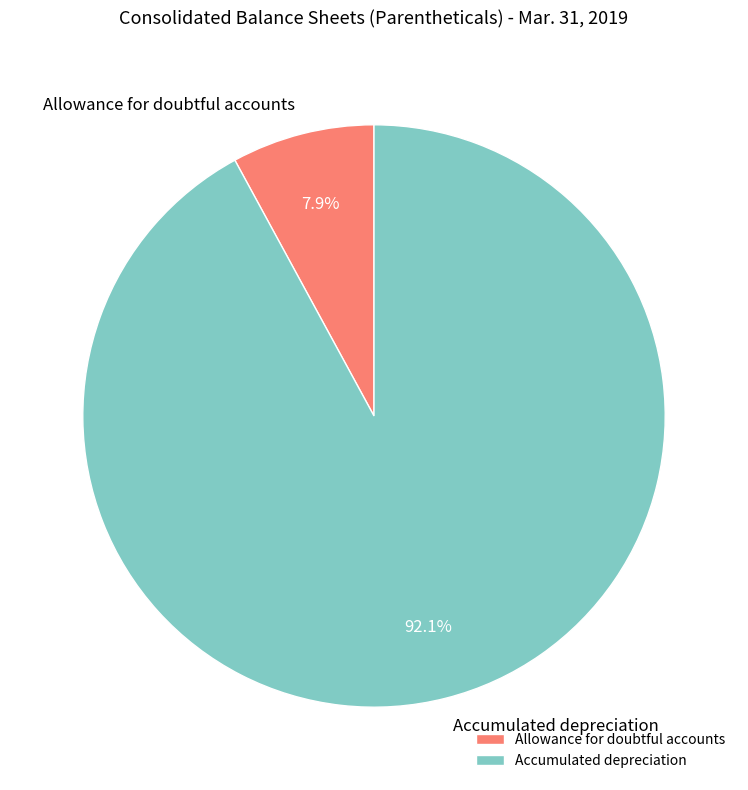

What percentage is the Accumulated depreciation slice, to the nearest percent?

92%